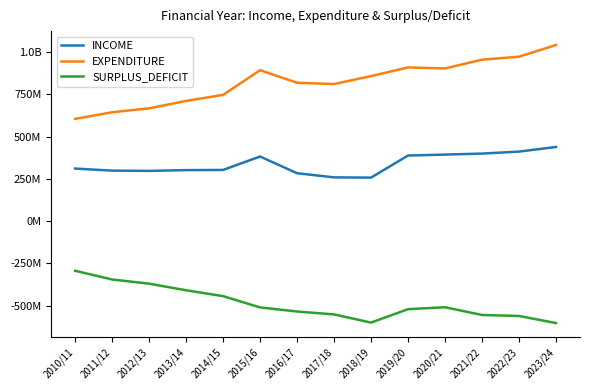

Does the chart have visible grid lines?

No